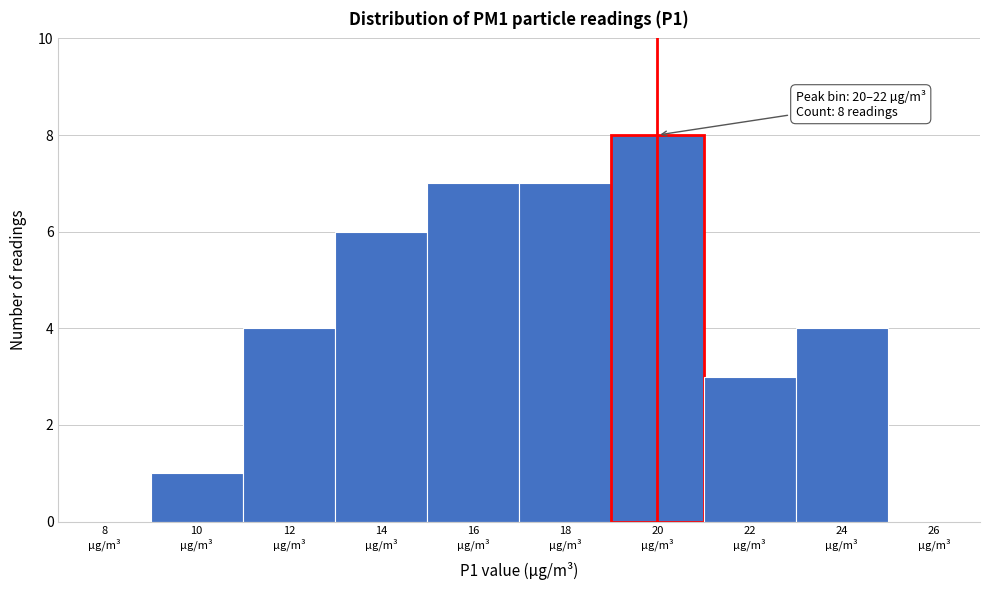

Count the number of categories in the chart.

10